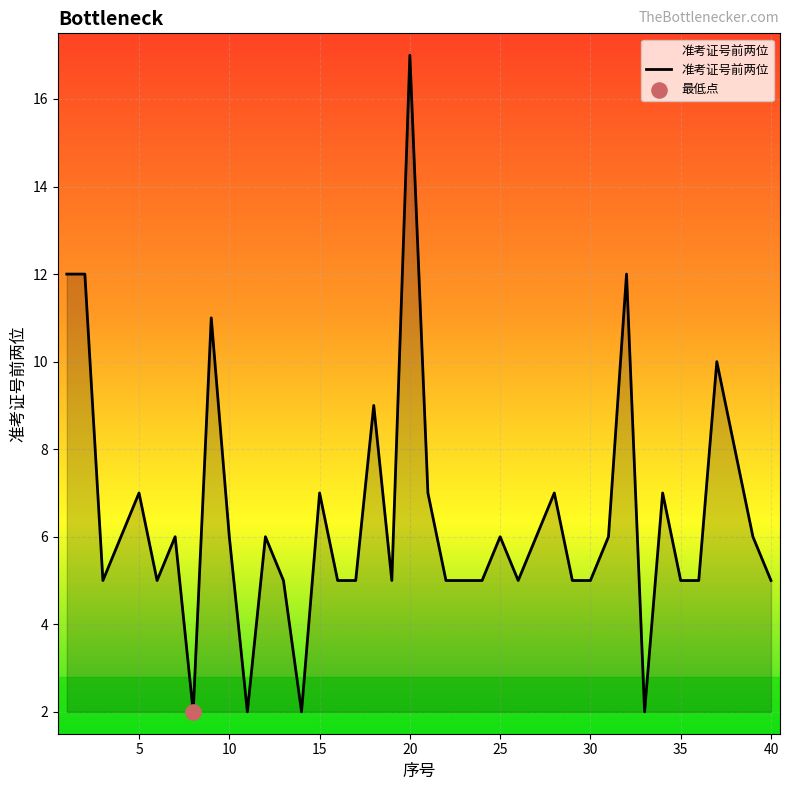

What is the greatest value displayed?

17